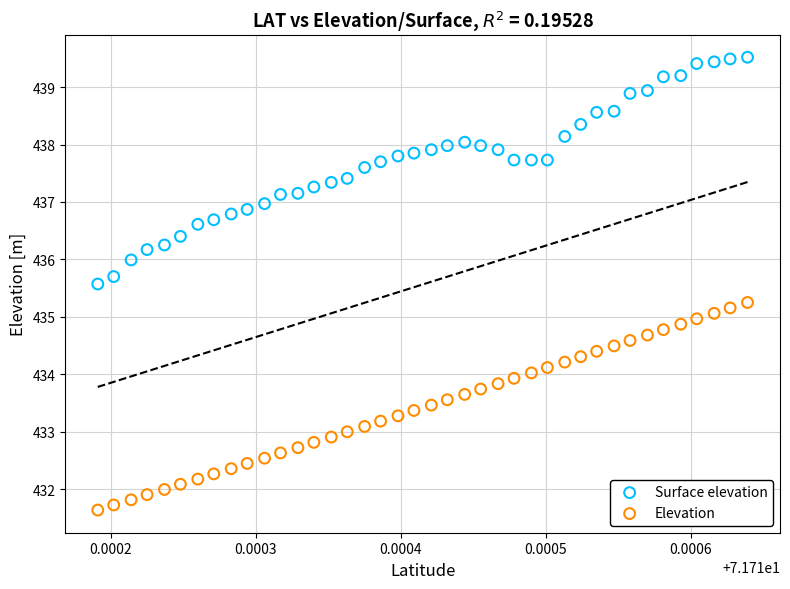

Which series contains the lowest Y value?

Elevation